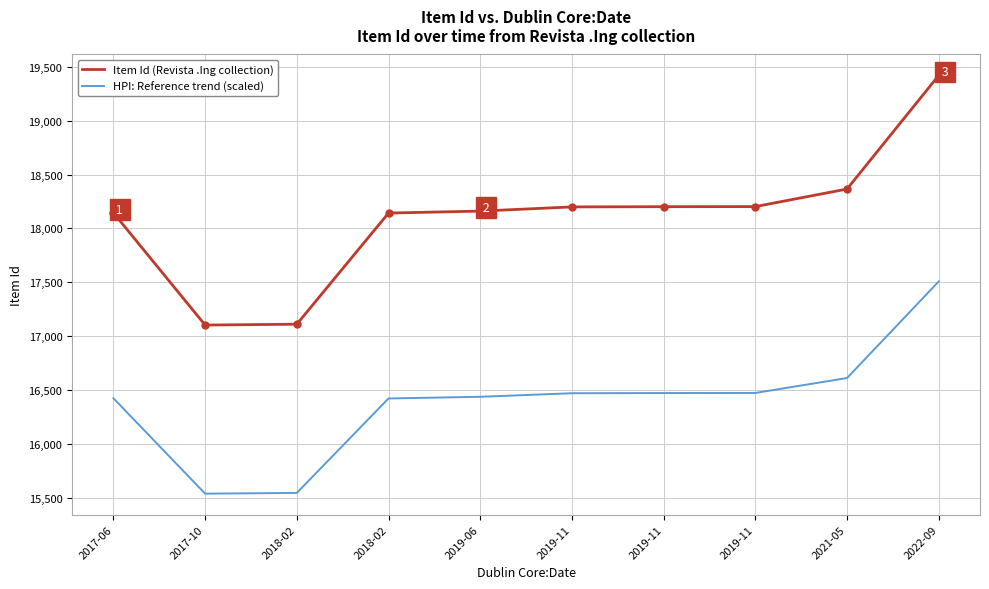

Reading left to right, transcribe all the data shown in this chart.

Item Id (Revista .Ing collection): 2017-06=18145.0	2017-10=17103.0	2018-02=17111.0	2018-02=18143.0	2019-06=18161.0	2019-11=18200.0	2019-11=18202.0	2019-11=18203.0	2021-05=18366.0	2022-09=19421.0
HPI: Reference trend (scaled): 2017-06=16423.2	2017-10=15537.5	2018-02=15544.4	2018-02=16421.5	2019-06=16436.8	2019-11=16470.0	2019-11=16471.7	2019-11=16472.5	2021-05=16611.1	2022-09=17507.8